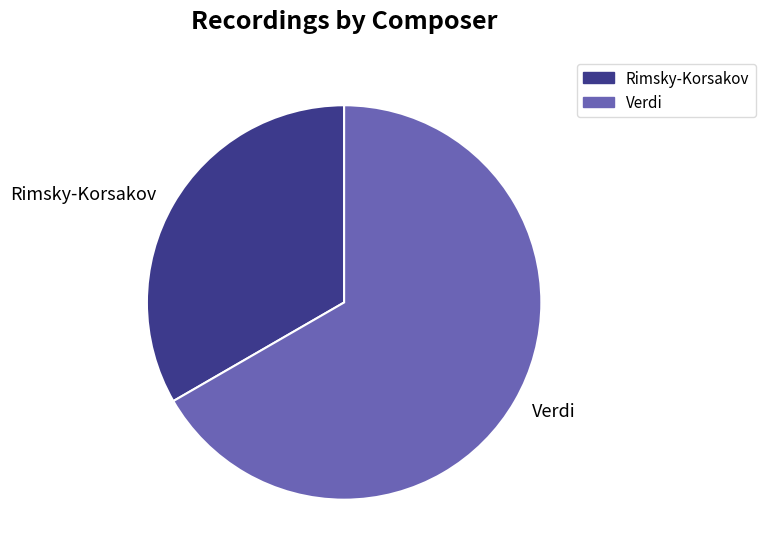

Is it true that Rimsky-Korsakov is 47% of the pie?

False